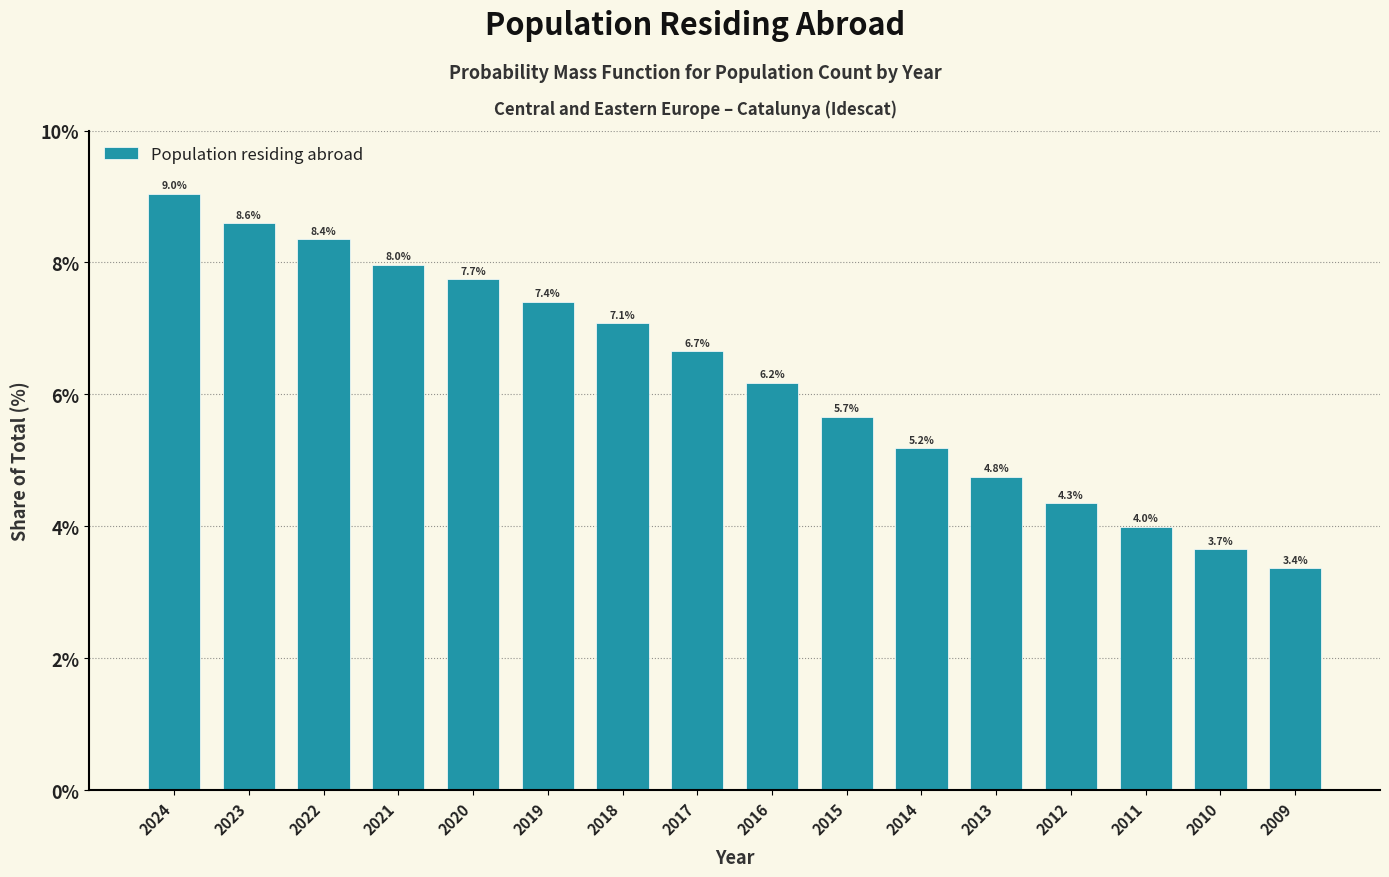

Reading left to right, what are all the values shown in this chart?

2024=9.0	2023=8.6	2022=8.4	2021=8.0	2020=7.7	2019=7.4	2018=7.1	2017=6.7	2016=6.2	2015=5.7	2014=5.2	2013=4.8	2012=4.3	2011=4.0	2010=3.7	2009=3.4